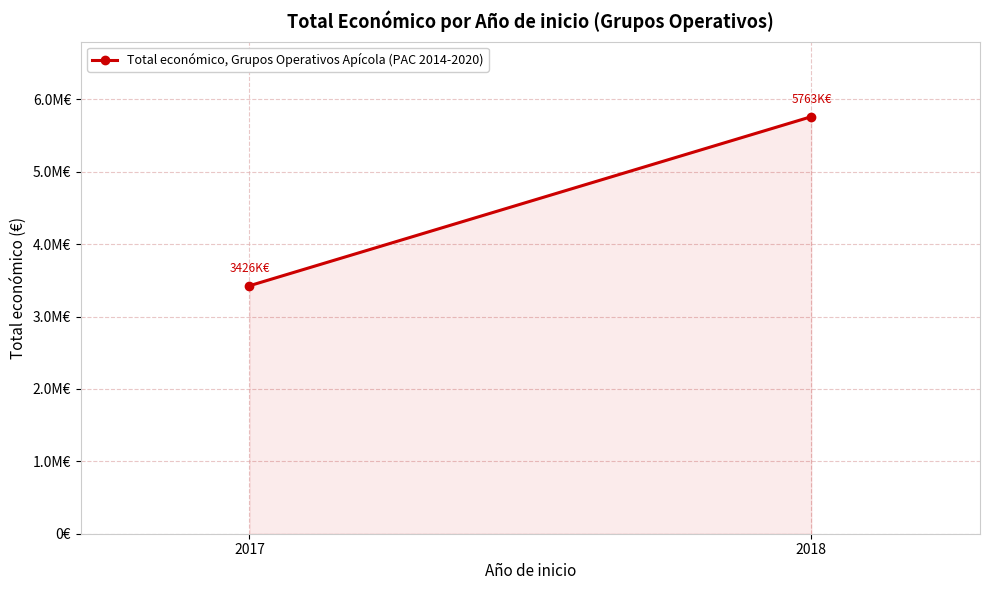

Which has a higher value, 2017 or 2018?

2018